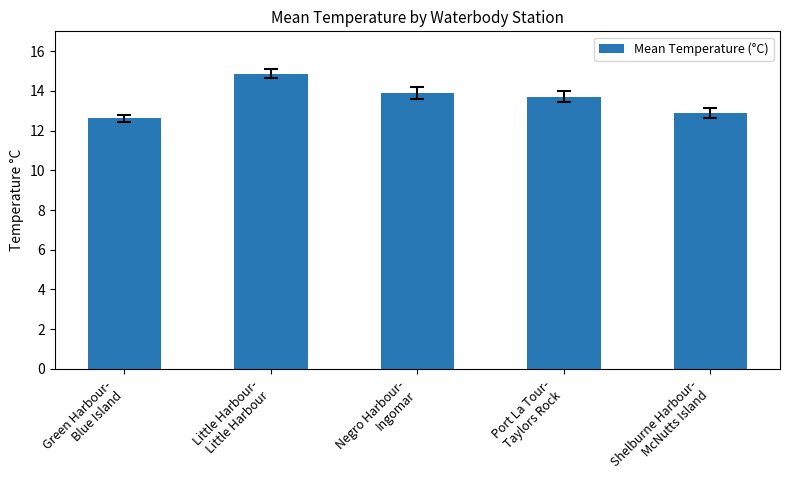

What is the difference between the maximum and second lowest values?

2.0